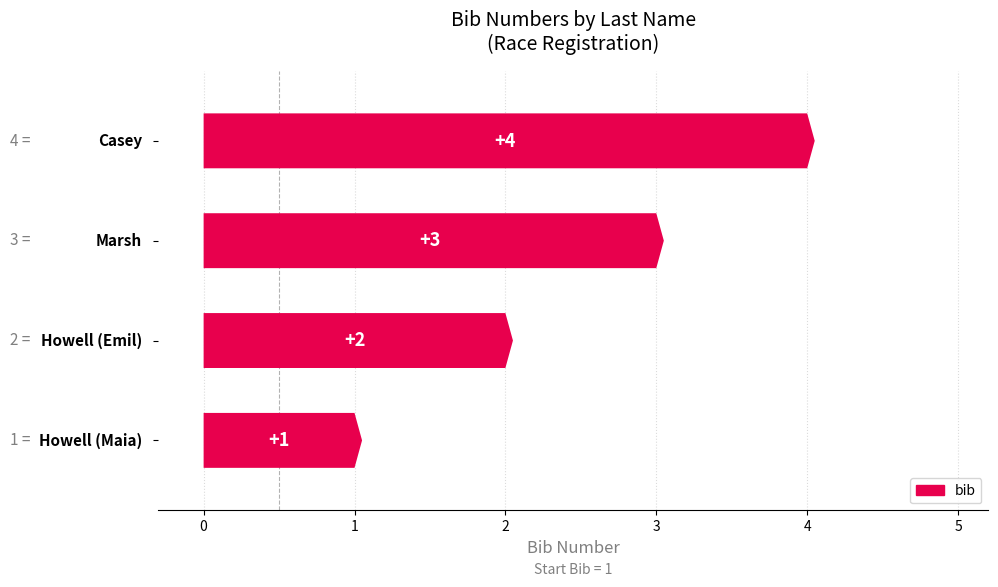

True or false: the data shows 6 at 2.

False